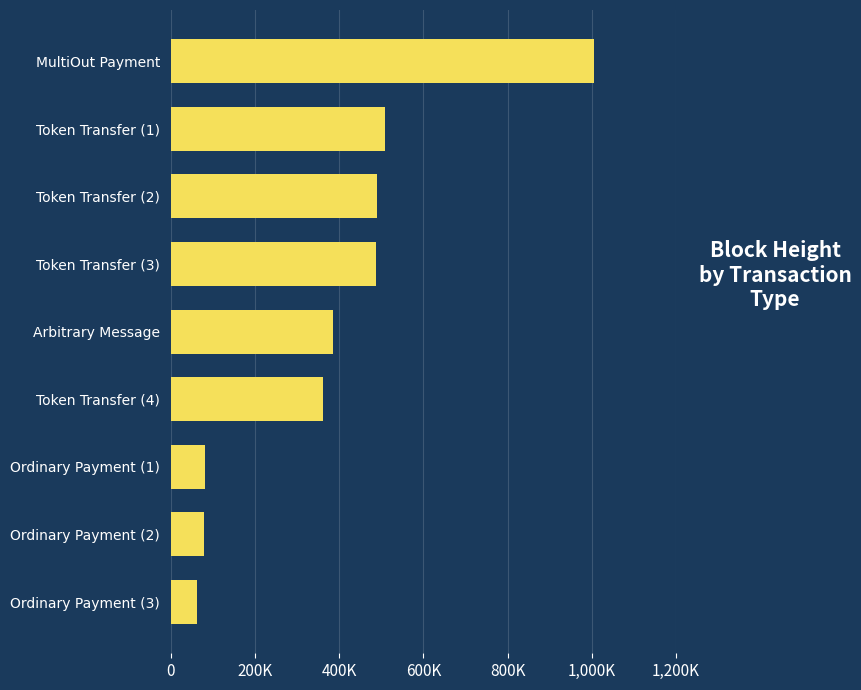

Are the bars horizontal?

Yes